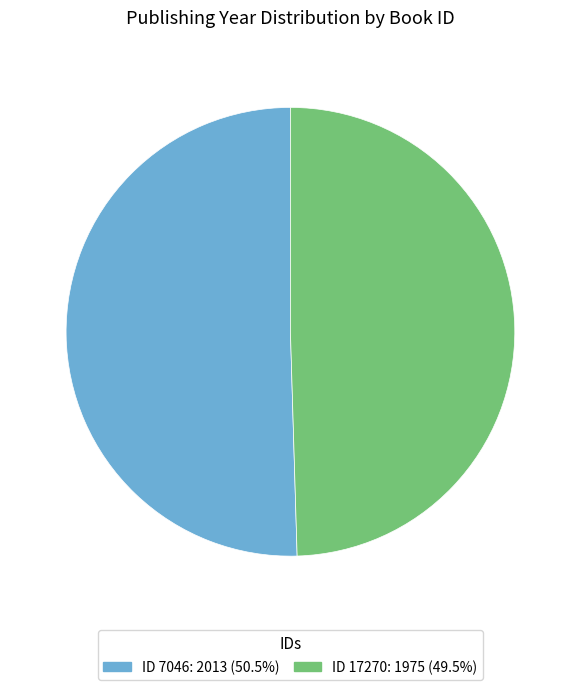

Is there any slice that represents more than half of the pie?

Yes